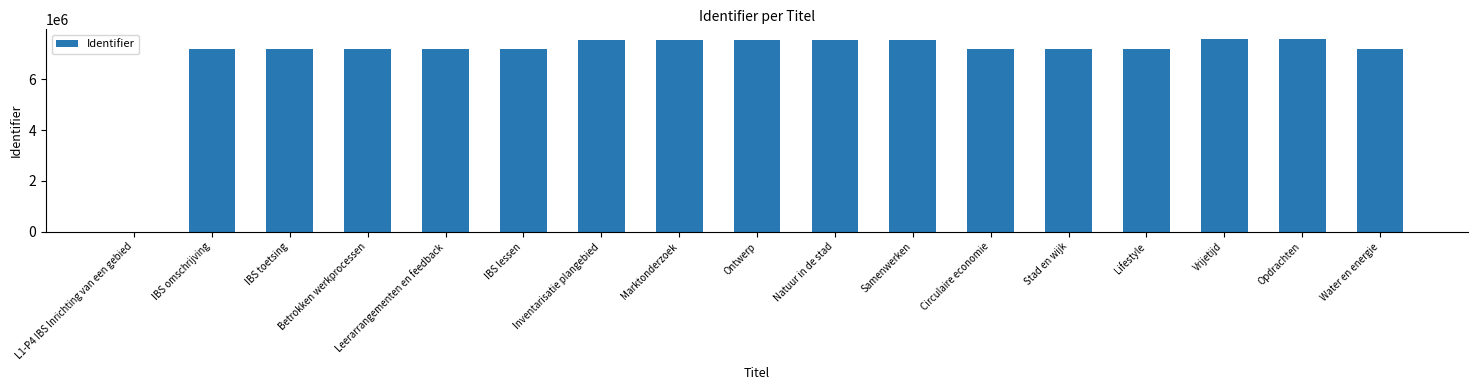

What value does the data have at Circulaire economie?

7198990